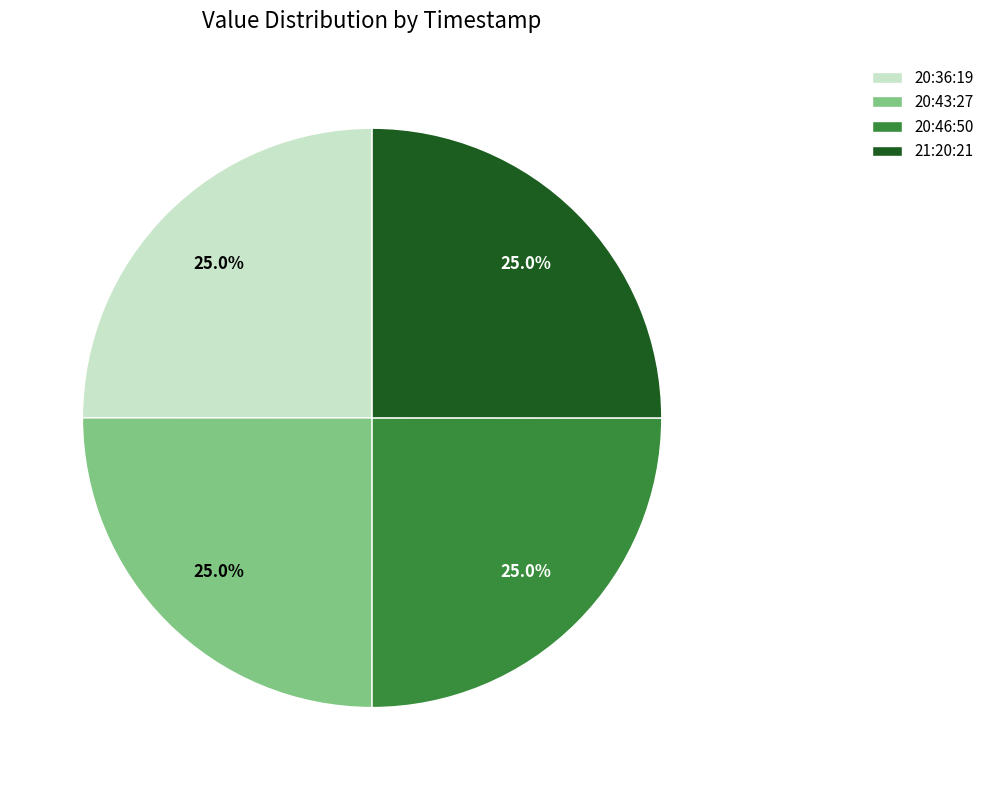

Is there a majority slice in this chart?

No